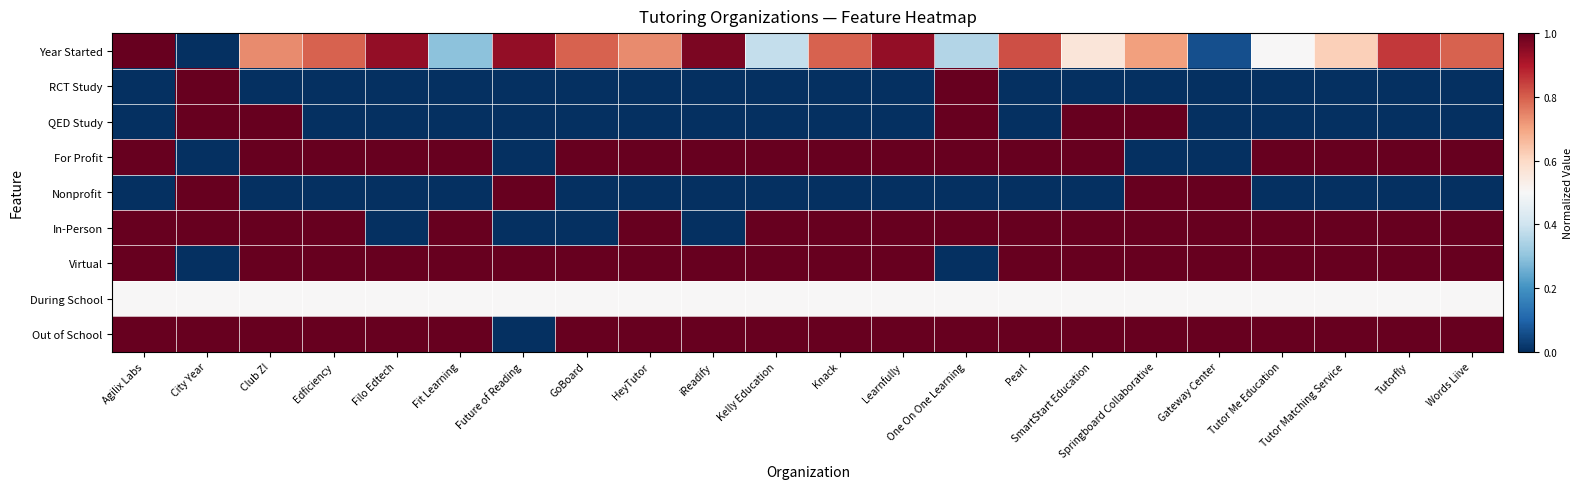

Which series has the largest total across all categories?

Out of School